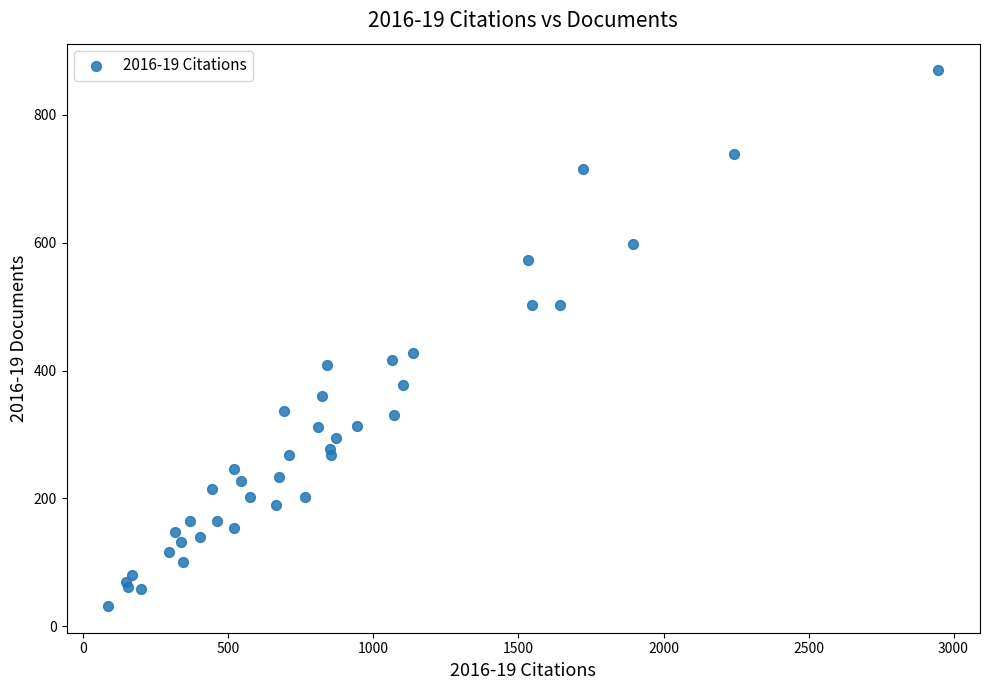

What Y value in the scatter plot is closest to 450?

427